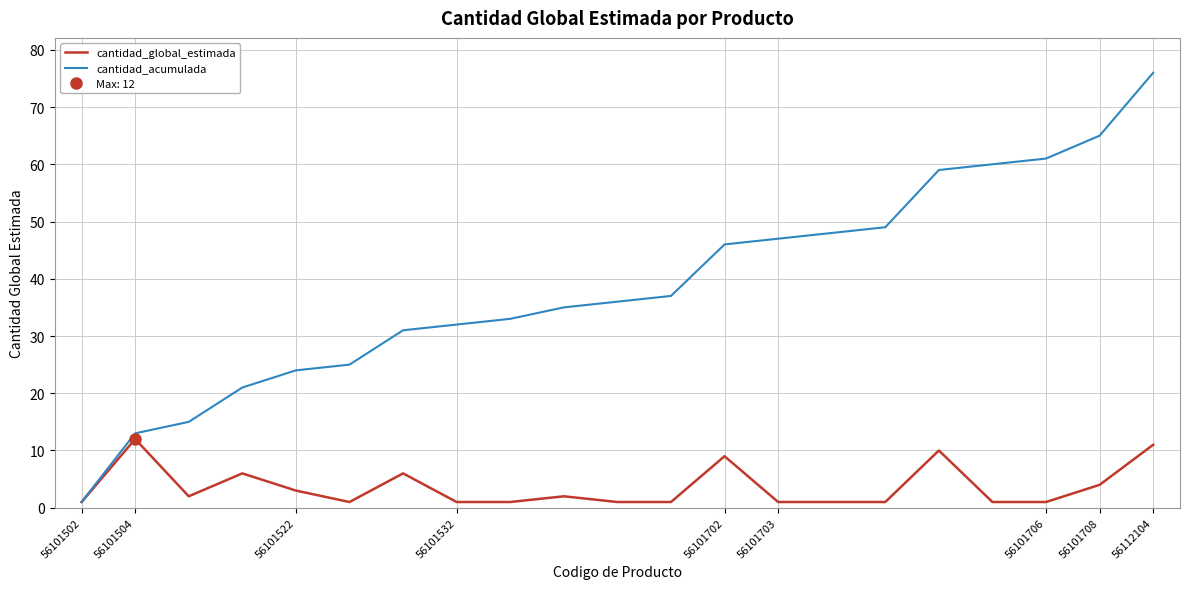

The cantidad_global_estimada series shows 1 at 56101502. True or false?

True